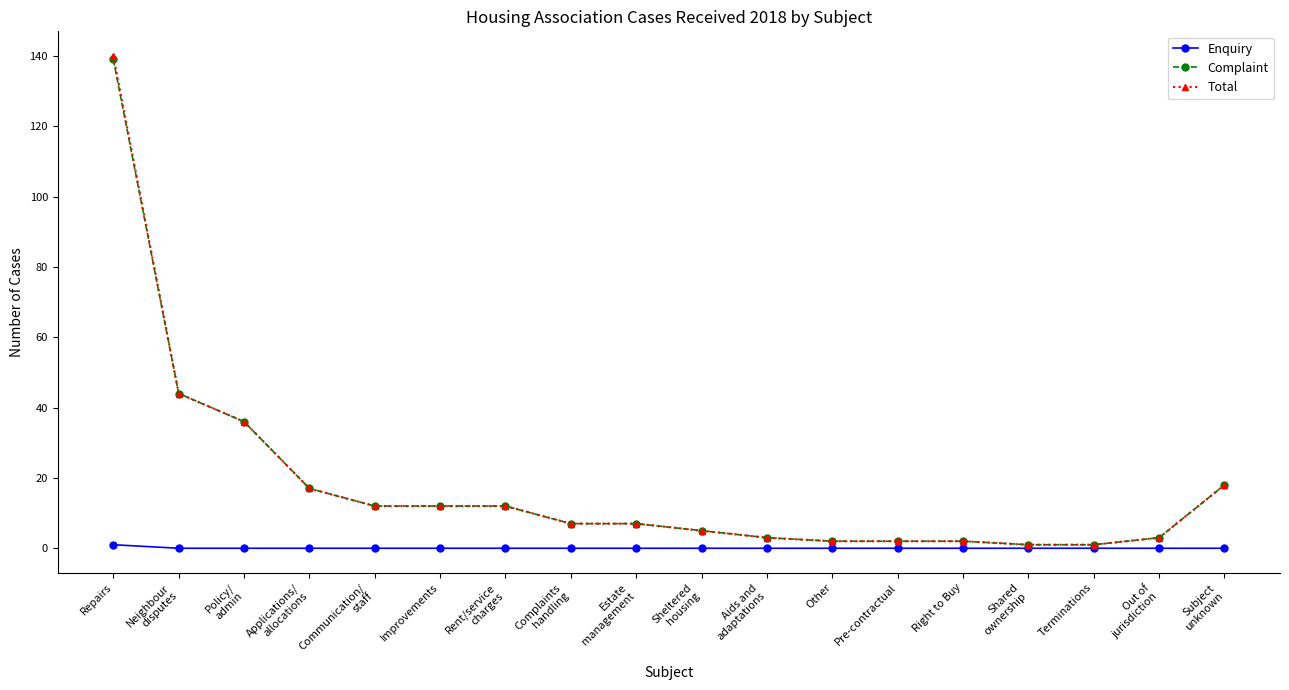

Which series has the widest spread of values?

Total